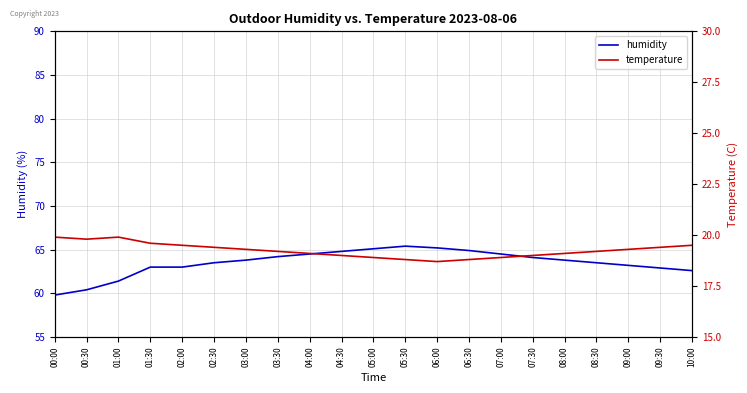

How many values in the temperature series exceed 19?

14